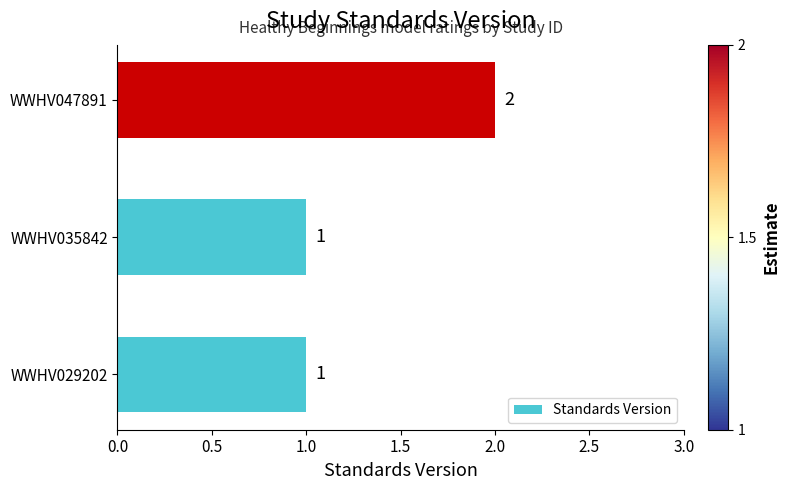

How many values are between 1 and 2?

3